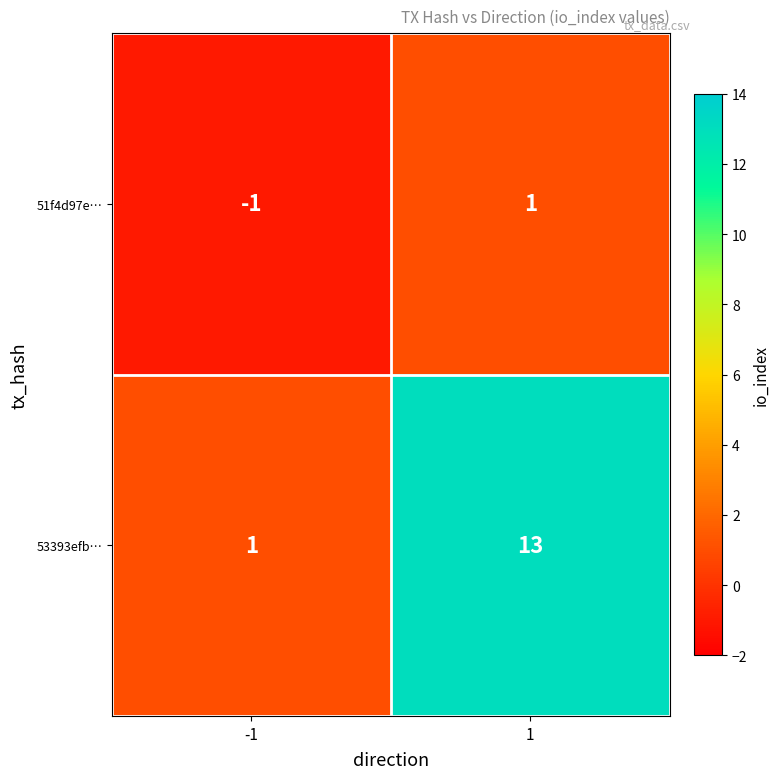

Between -1 and 1, which series saw the biggest shift?

53393efb…